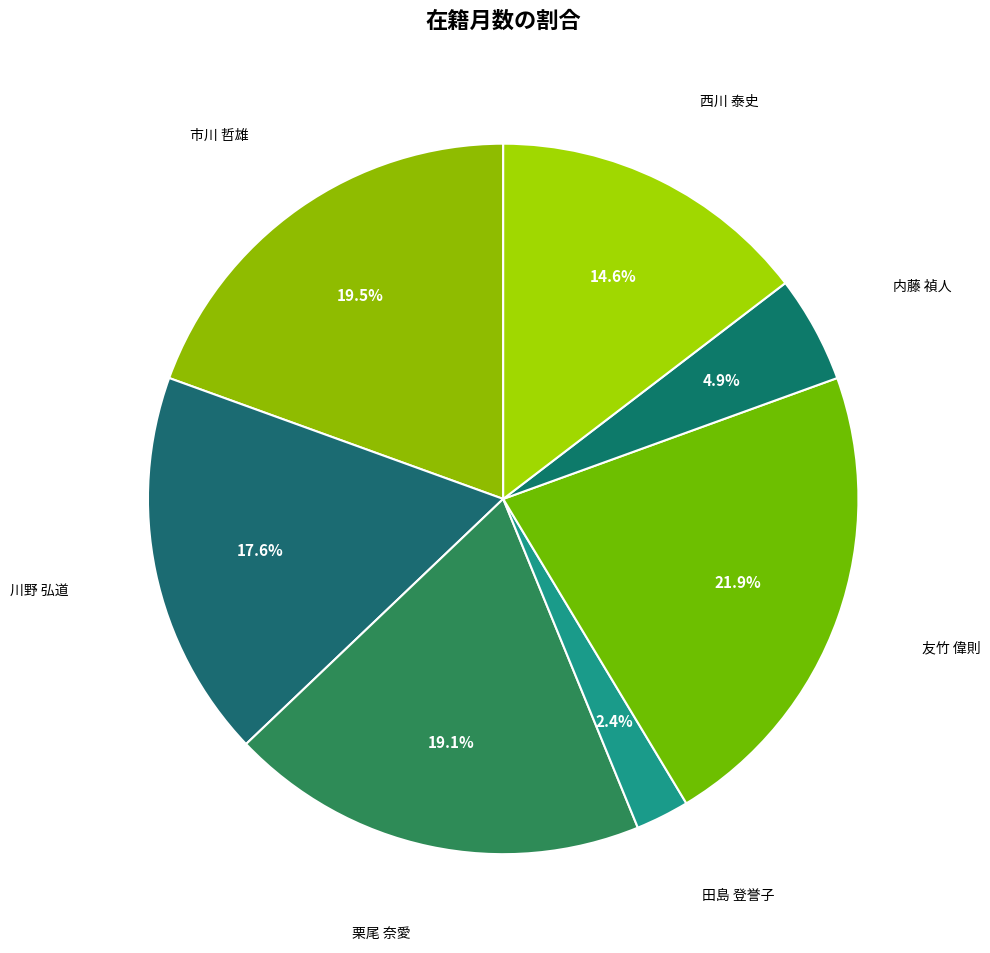

Which slice is the smallest?

田島 登誉子